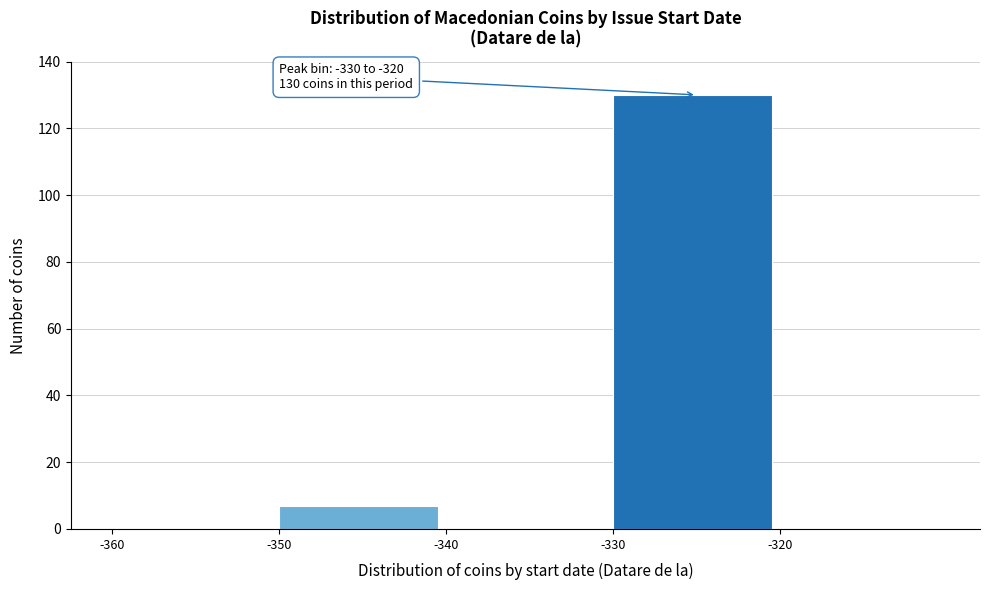

Over which range of the x-axis is the bar tallest?

-330 to -320